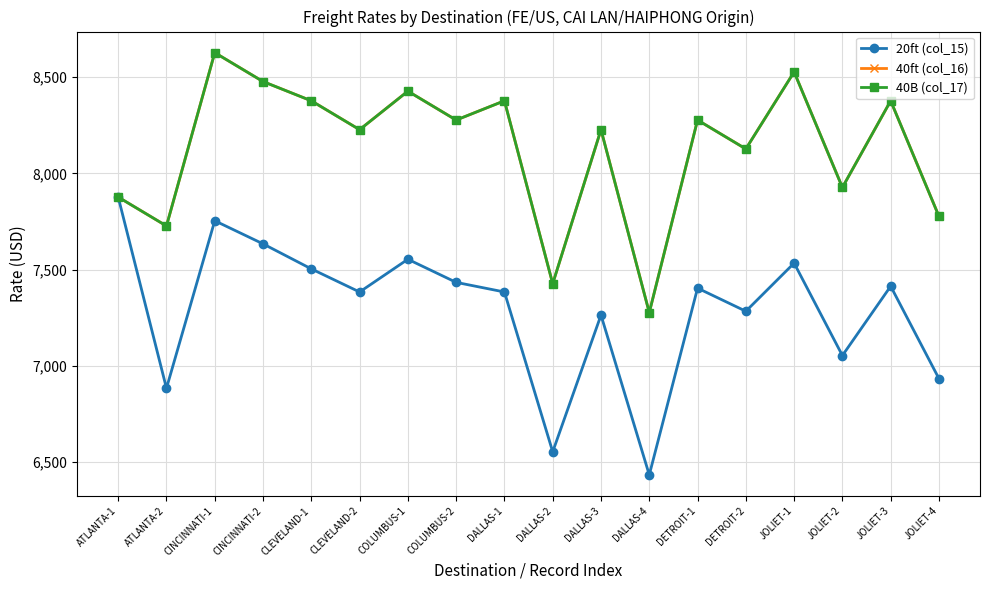

What is the label of the 3rd point from the right?

JOLIET-2